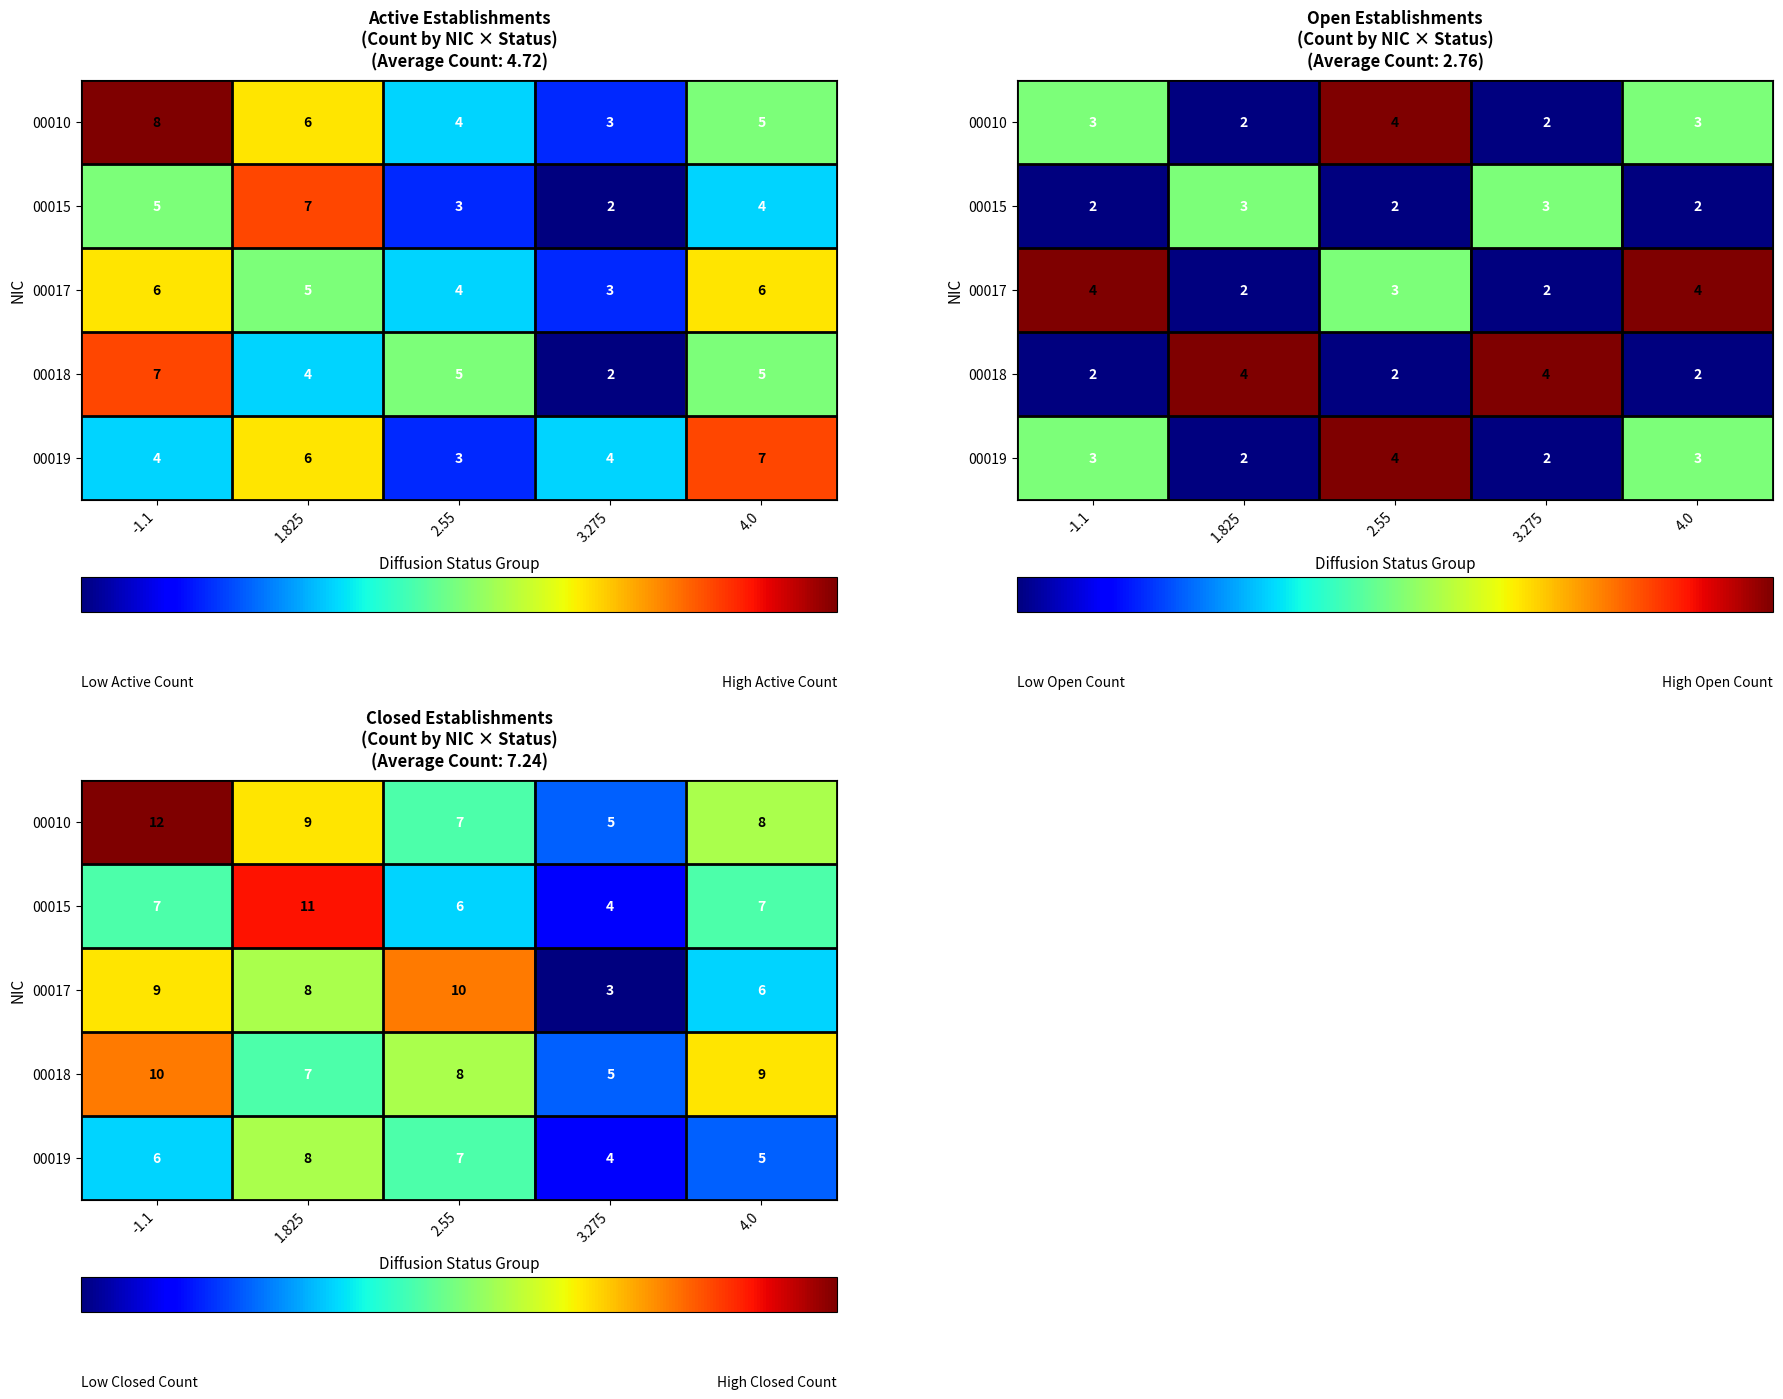

What is the approximate value of 00019 at -1.1?

6